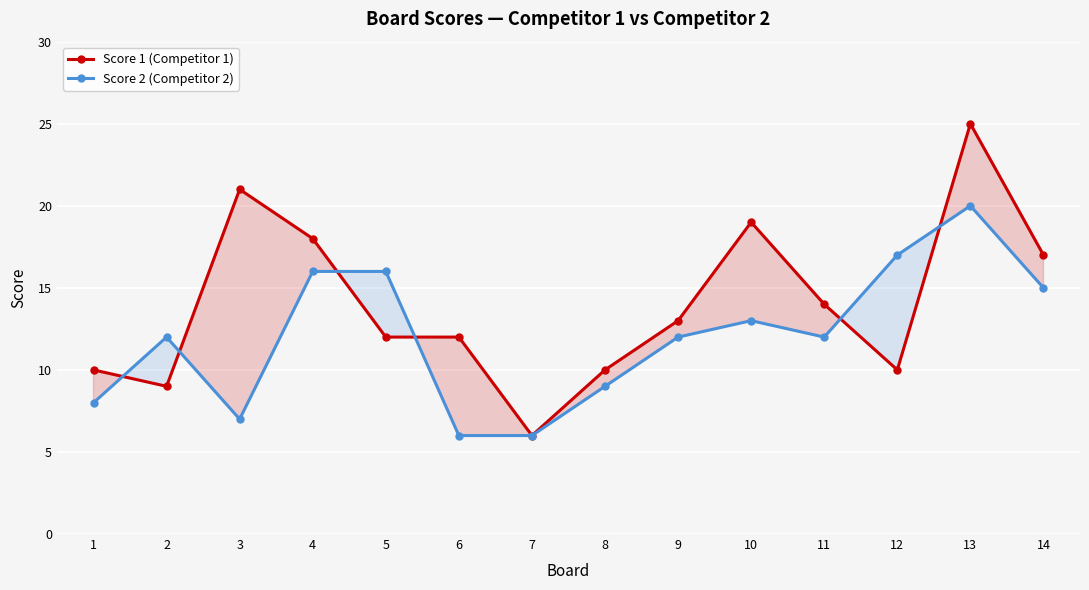

What is the maximum value for Score 2 (Competitor 2)?

20